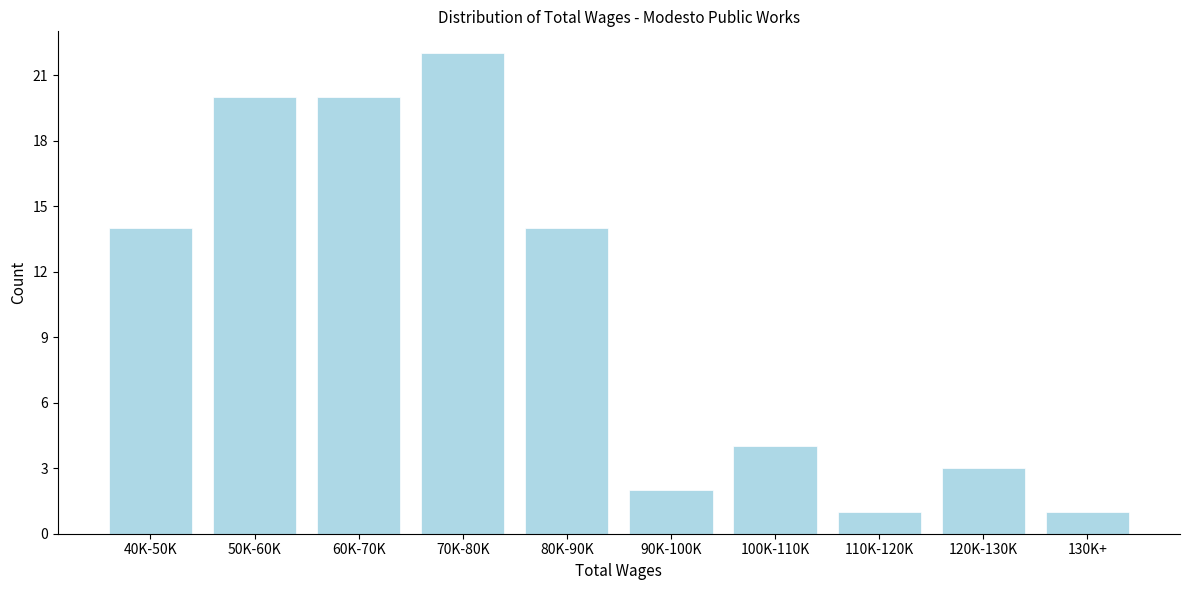

Reading left to right, transcribe all the data shown in this chart.

14	20	20	22	14	2	4	1	3	1